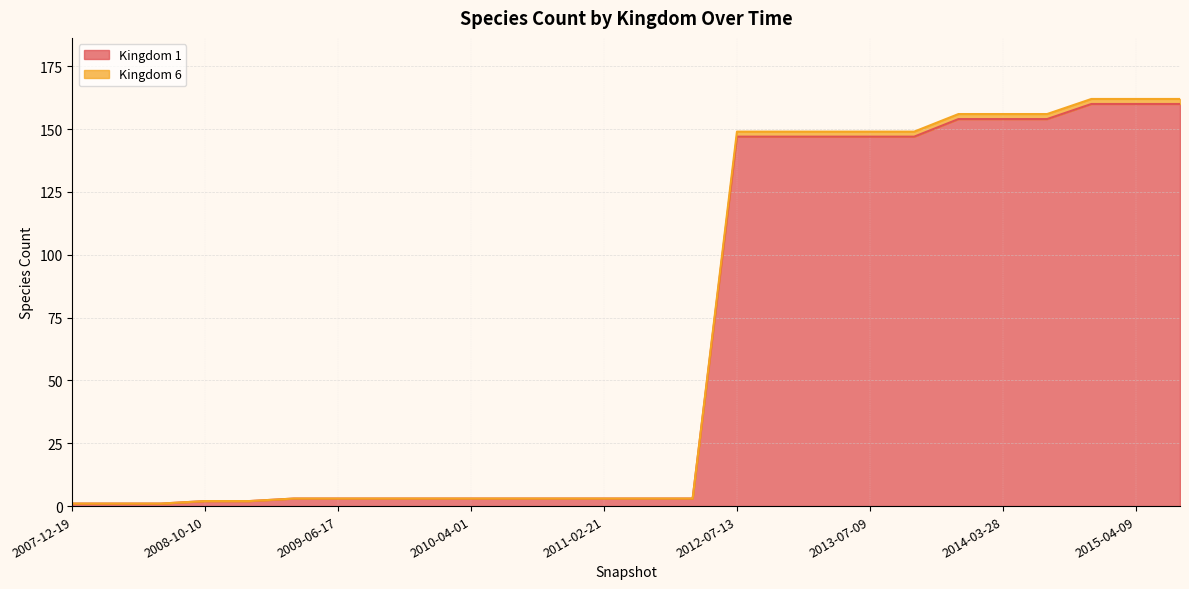

Is it true that Kingdom 1 equals 272 at 2015-04-09?

False